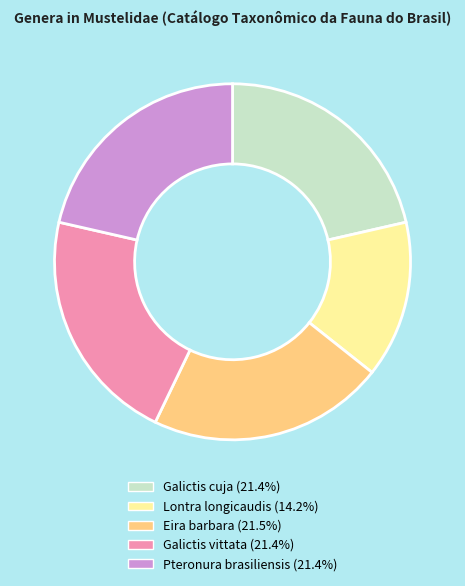

What is the smallest slice in the pie chart?

Lontra longicaudis